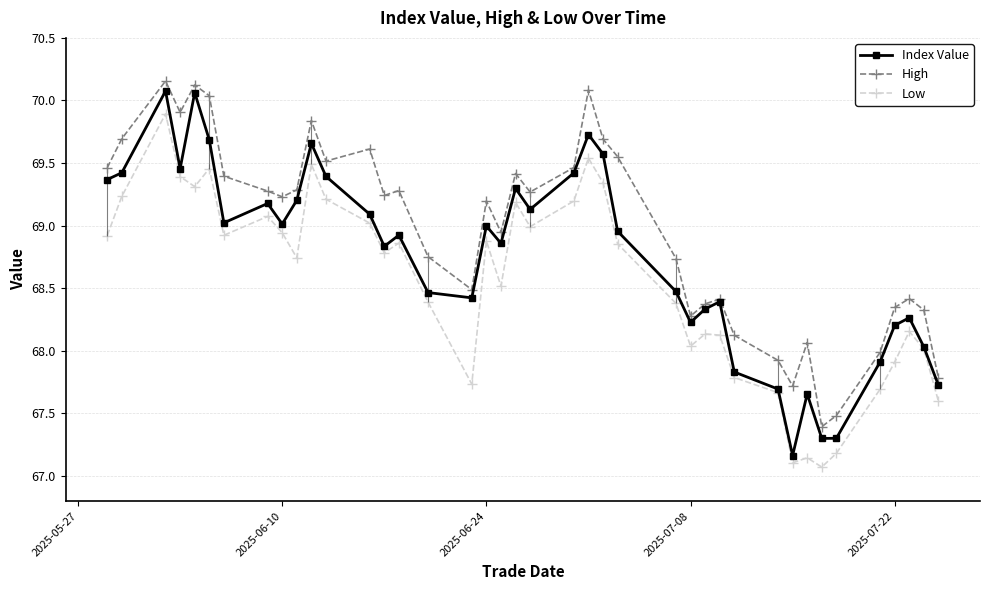

Reading left to right, transcribe all the data shown in this chart.

Index Value: 69.4	69.4	70.1	69.5	70.1	69.7	69.0	69.2	69.0	69.2	69.7	69.4	69.1	68.8	68.9	68.5	68.4	69.0	68.9	69.3	69.1	69.4	69.7	69.6	69.0	68.5	68.2	68.3	68.4	67.8	67.7	67.2	67.7	67.3	67.3	67.9	68.2	68.3	68.0	67.7
High: 69.5	69.7	70.2	69.9	70.1	70.0	69.4	69.3	69.2	69.3	69.8	69.5	69.6	69.2	69.3	68.8	68.5	69.2	68.9	69.4	69.3	69.5	70.1	69.7	69.6	68.7	68.3	68.4	68.4	68.1	67.9	67.7	68.1	67.4	67.5	68.0	68.3	68.4	68.3	67.8
Low: 68.9	69.2	69.9	69.4	69.3	69.5	68.9	69.1	68.9	68.7	69.5	69.2	69.0	68.8	68.9	68.4	67.7	68.9	68.5	69.2	69.0	69.2	69.5	69.3	68.9	68.4	68.0	68.1	68.1	67.8	67.7	67.1	67.1	67.1	67.2	67.7	67.9	68.2	68.0	67.6